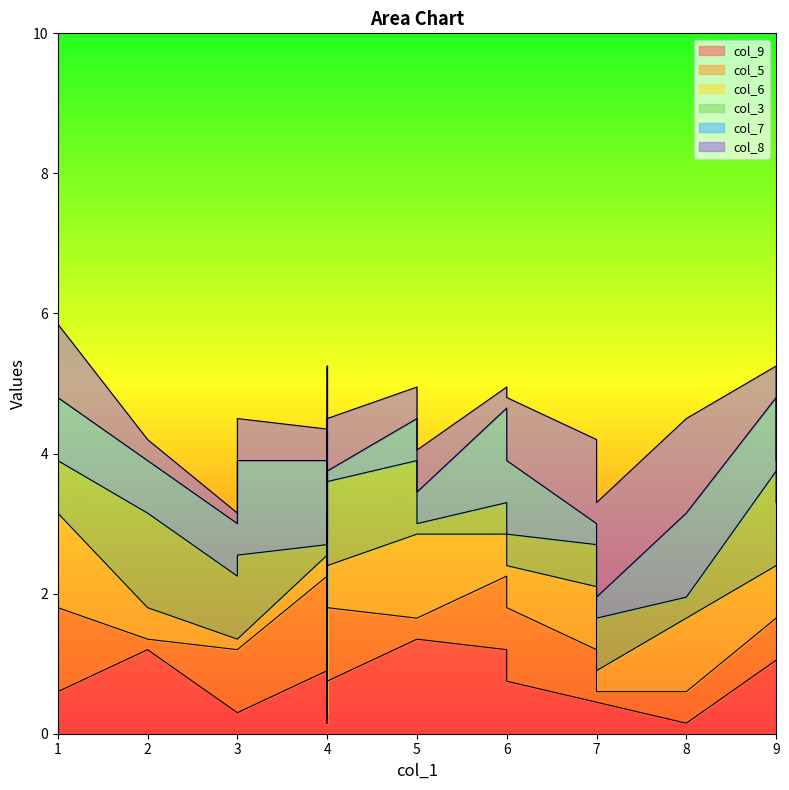

Which series ends up on top after the final intersection of col_3 and col_6?

col_3